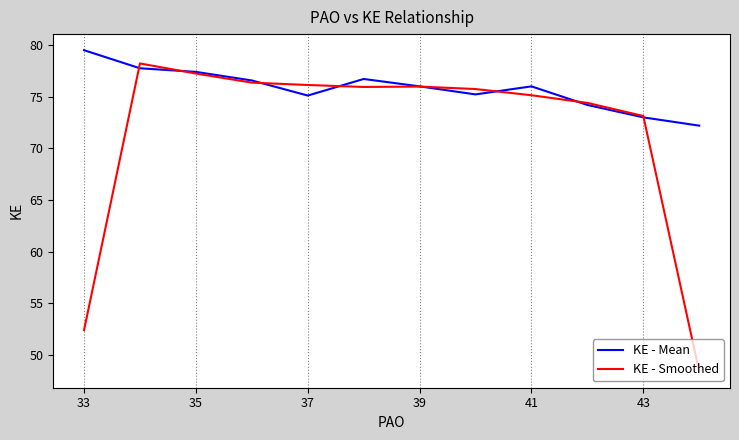

The KE - Smoothed series shows 73.1 at 43. True or false?

True